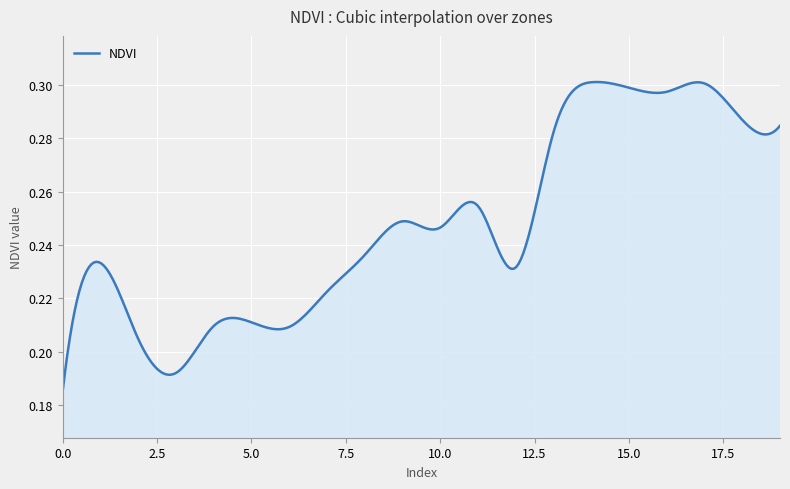

At which category does the data reach its first local peak?

1